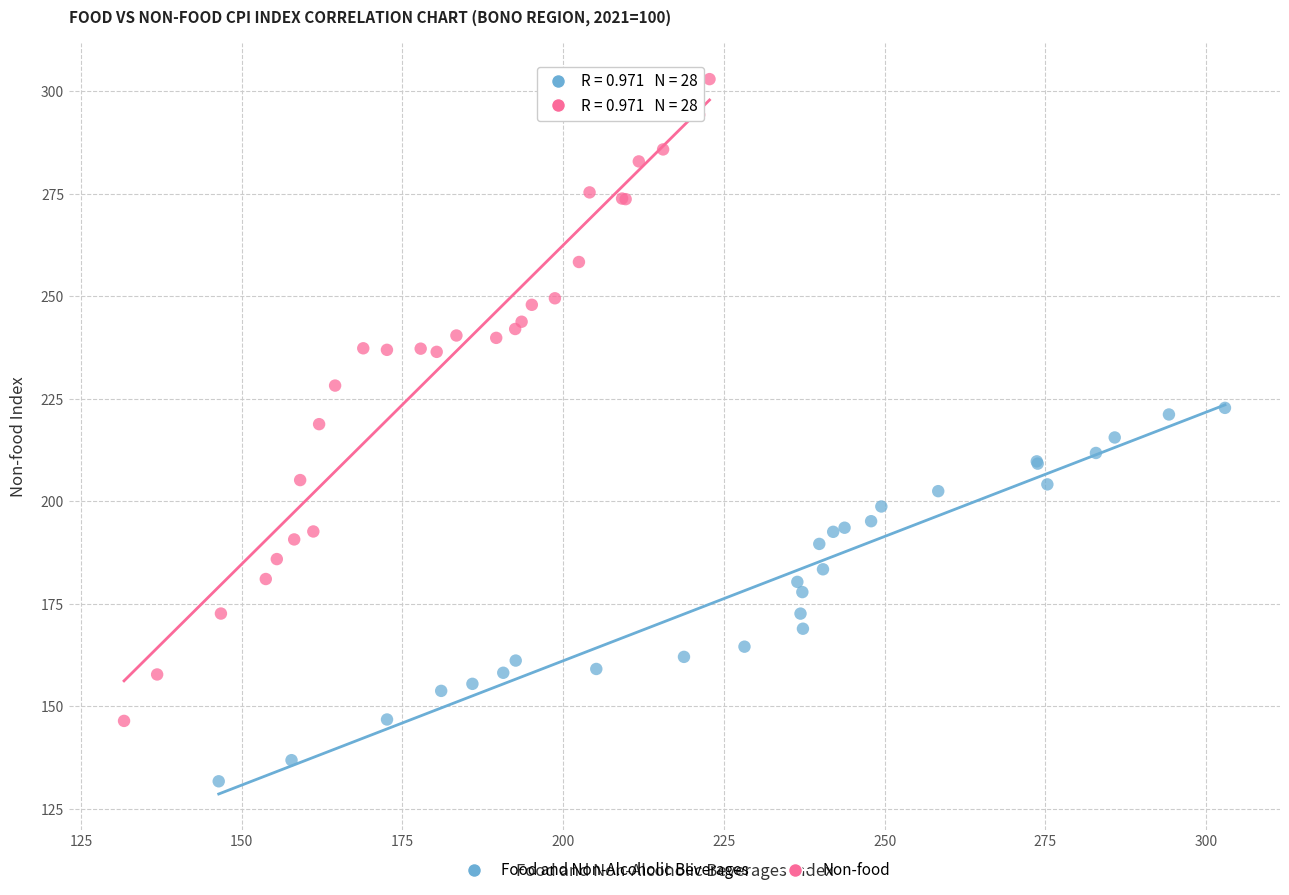

Which series reaches the minimum Y coordinate?

Food and Non-Alcoholic Beverages